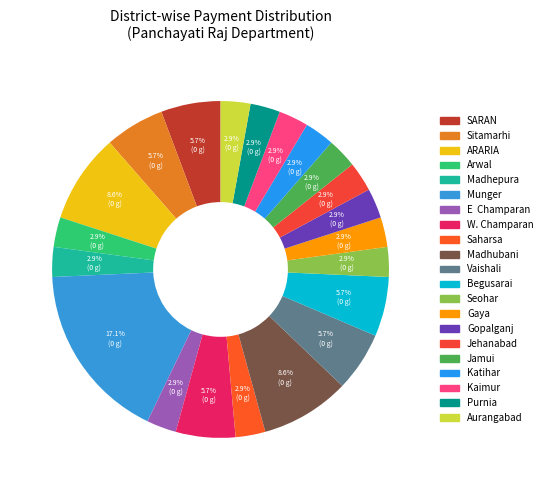

What is the largest slice in the pie chart?

Munger